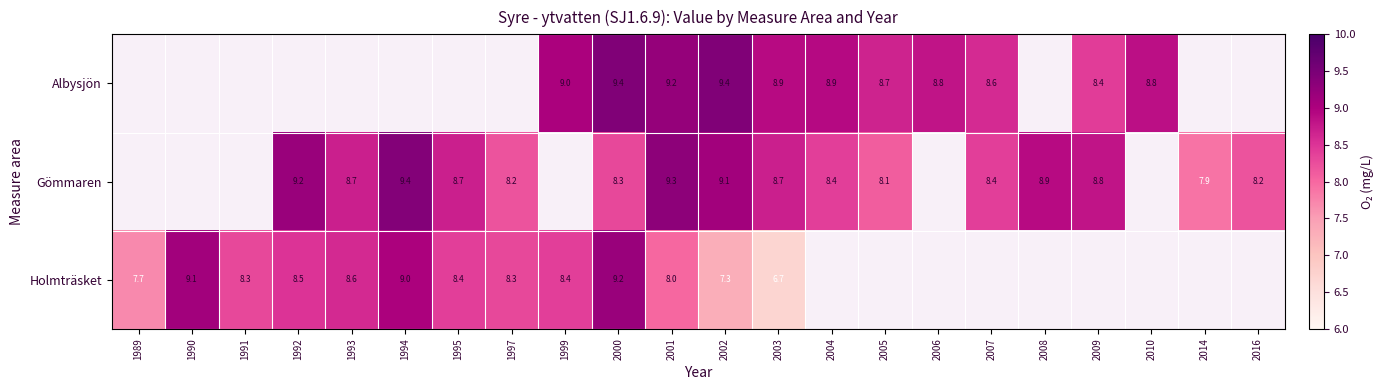

Rank the series at 2000 from highest to lowest value.

Albysjön, Holmträsket, Gömmaren